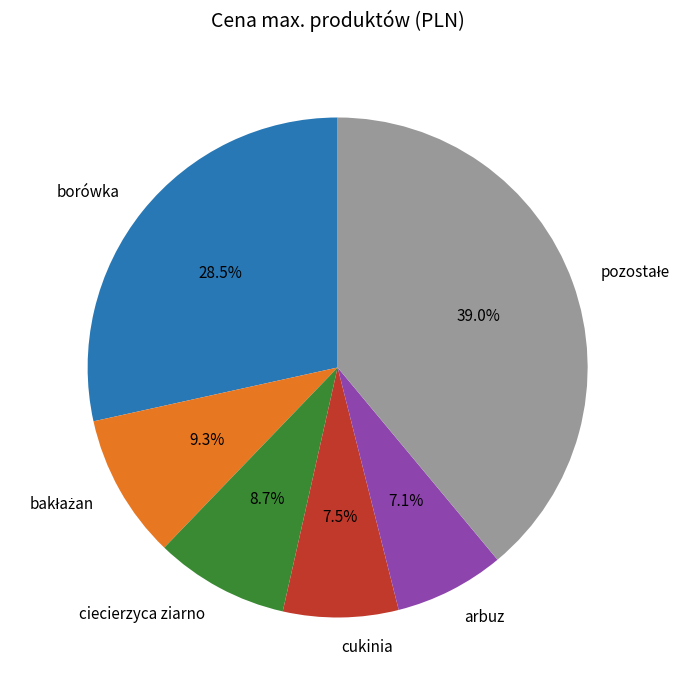

What portion of the pie excludes cukinia?

92.5%